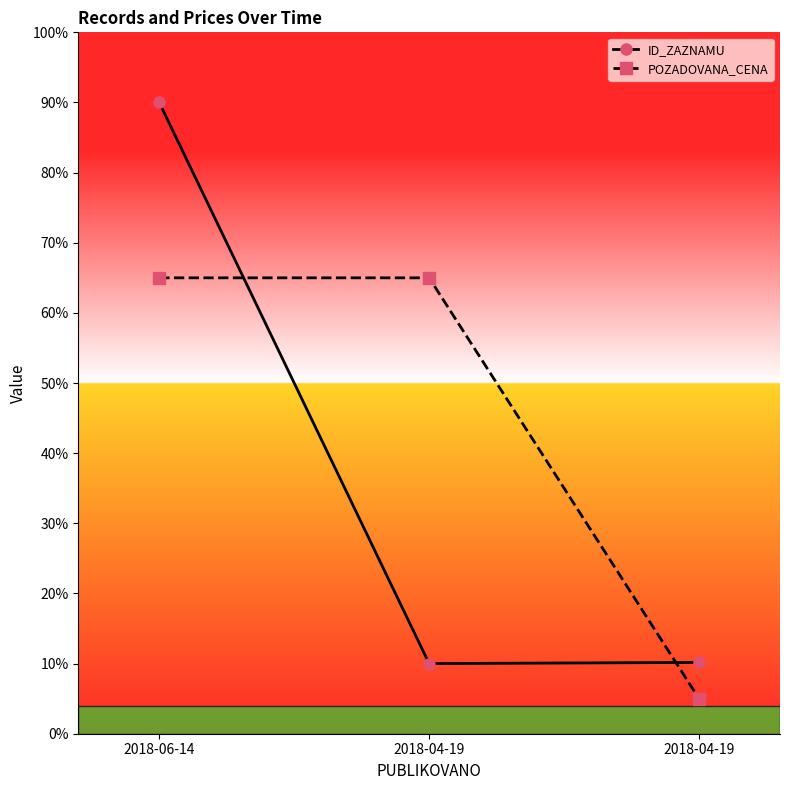

Is this an area chart (filled region under the line)?

No